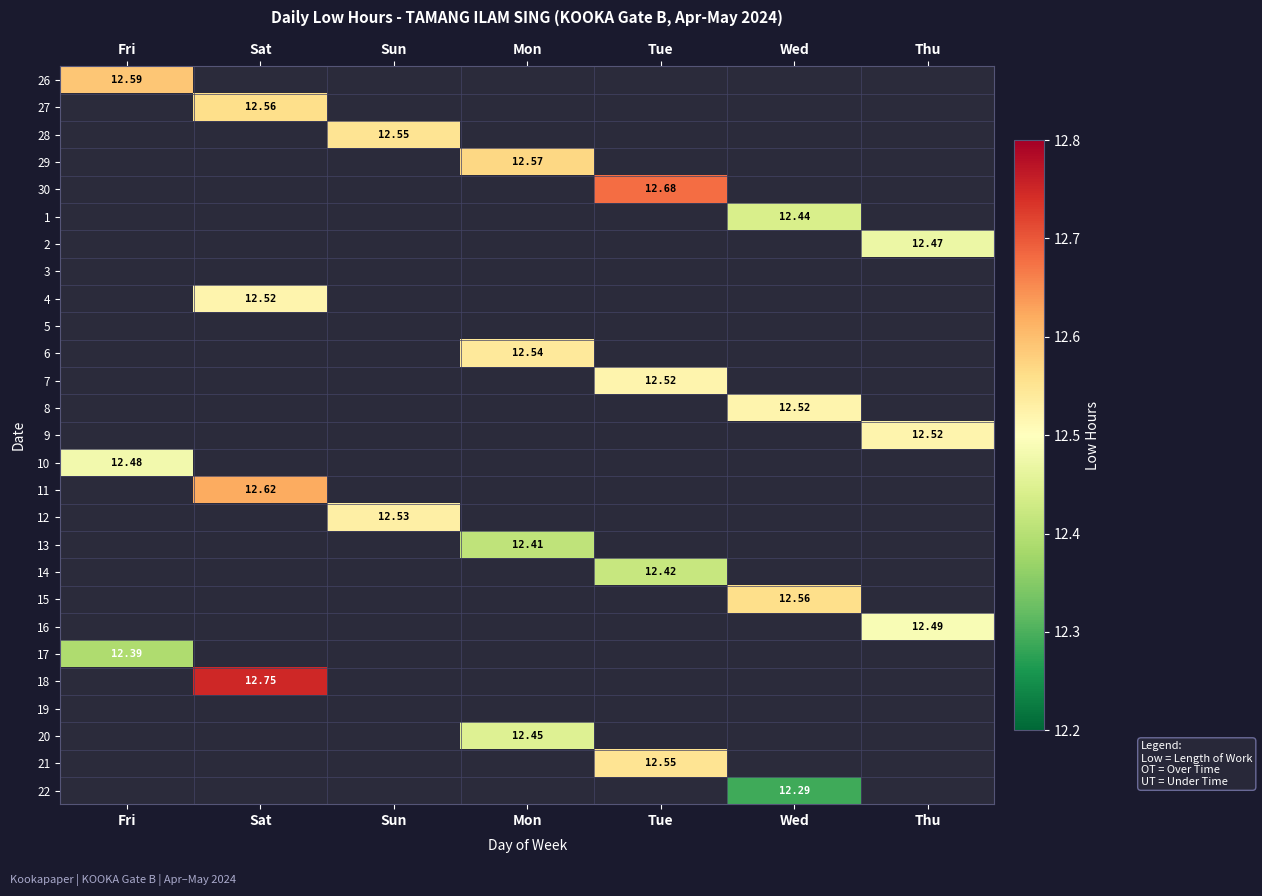

How many values in 17 are above zero?

1